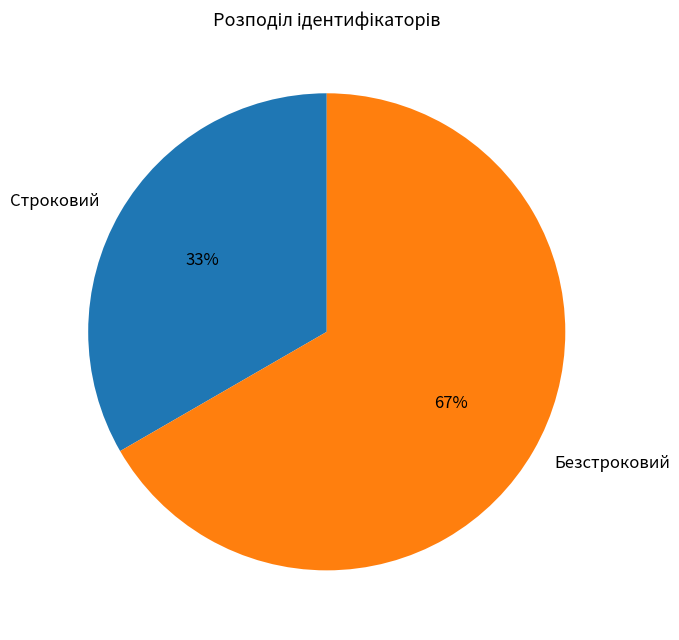

To the nearest percent, what is the average slice percentage?

50%